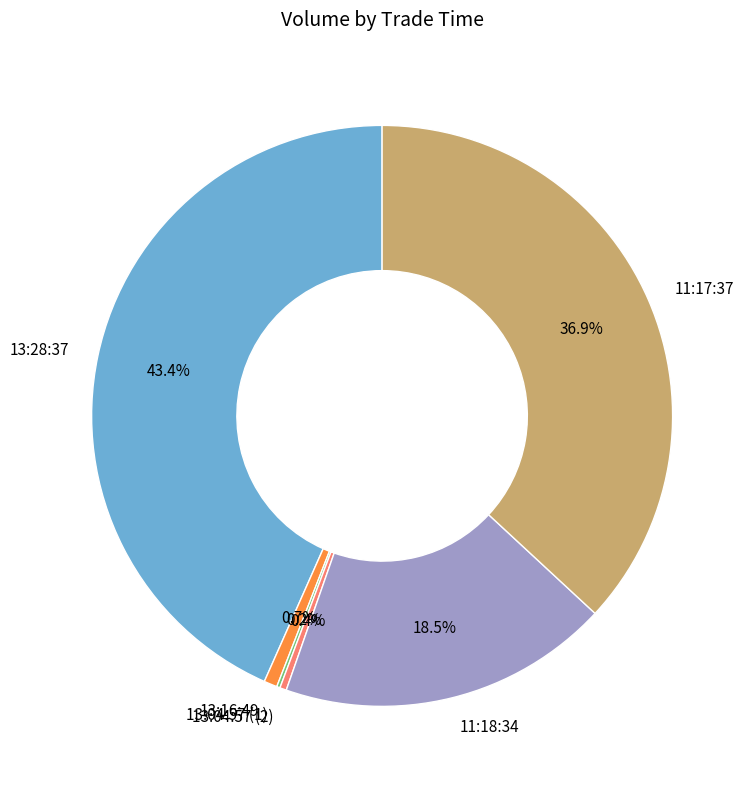

Which category has the biggest portion of the pie?

13:28:37